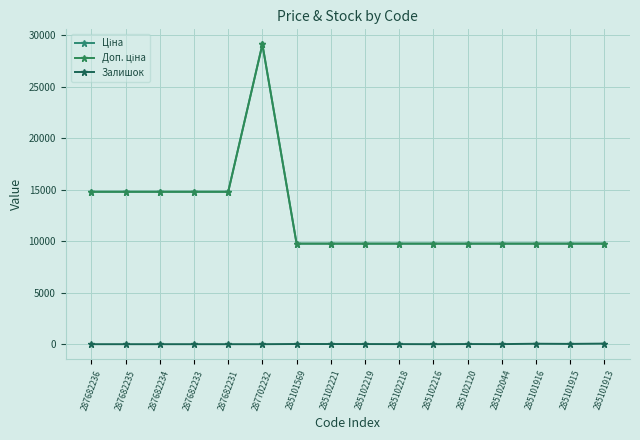

Is this an area chart (filled region under the line)?

No